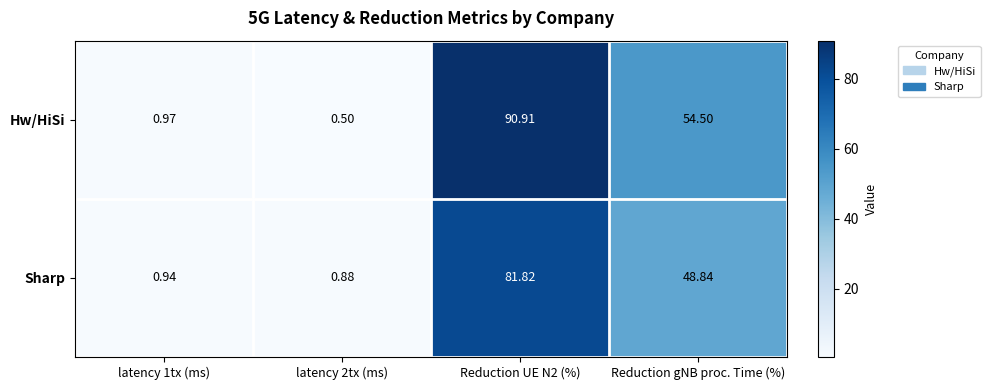

Rank the series by their average value, from lowest to highest.

Sharp, Hw/HiSi